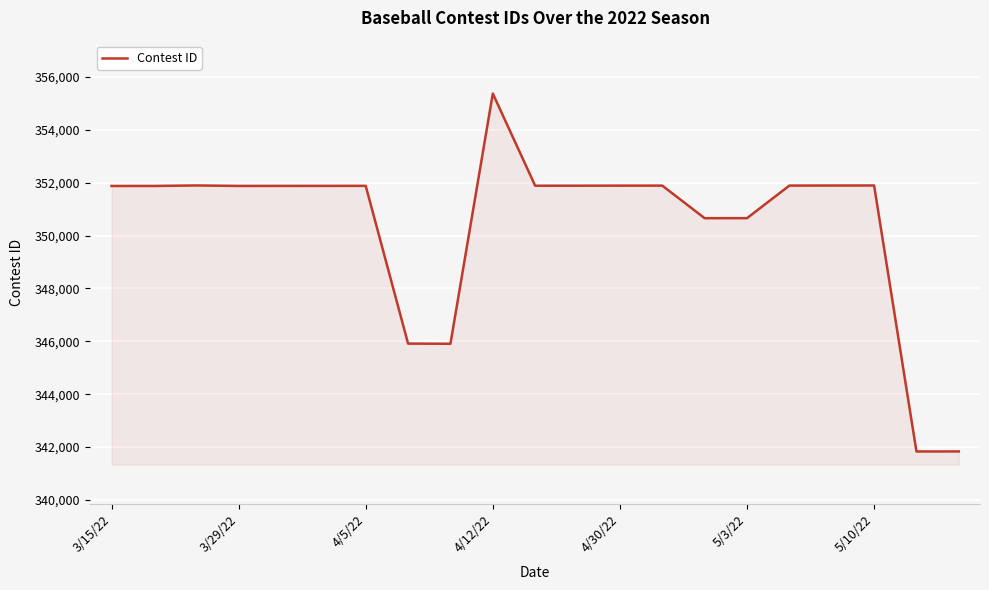

What is the sum of all values?

7358600